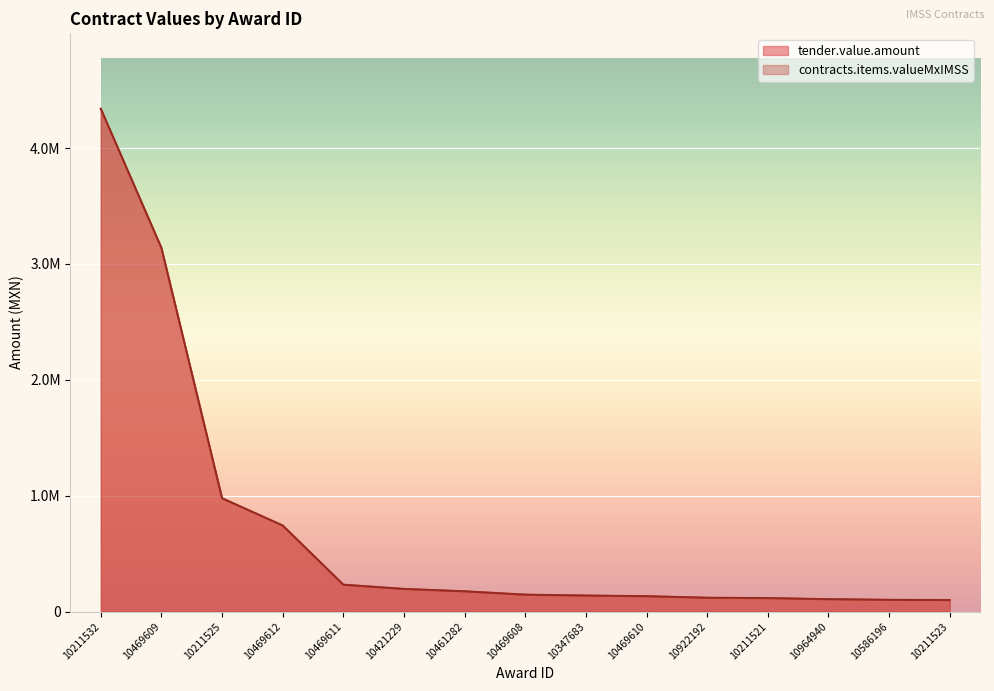

True or false: tender.value.amount and contracts.items.valueMxIMSS cross at least once.

False